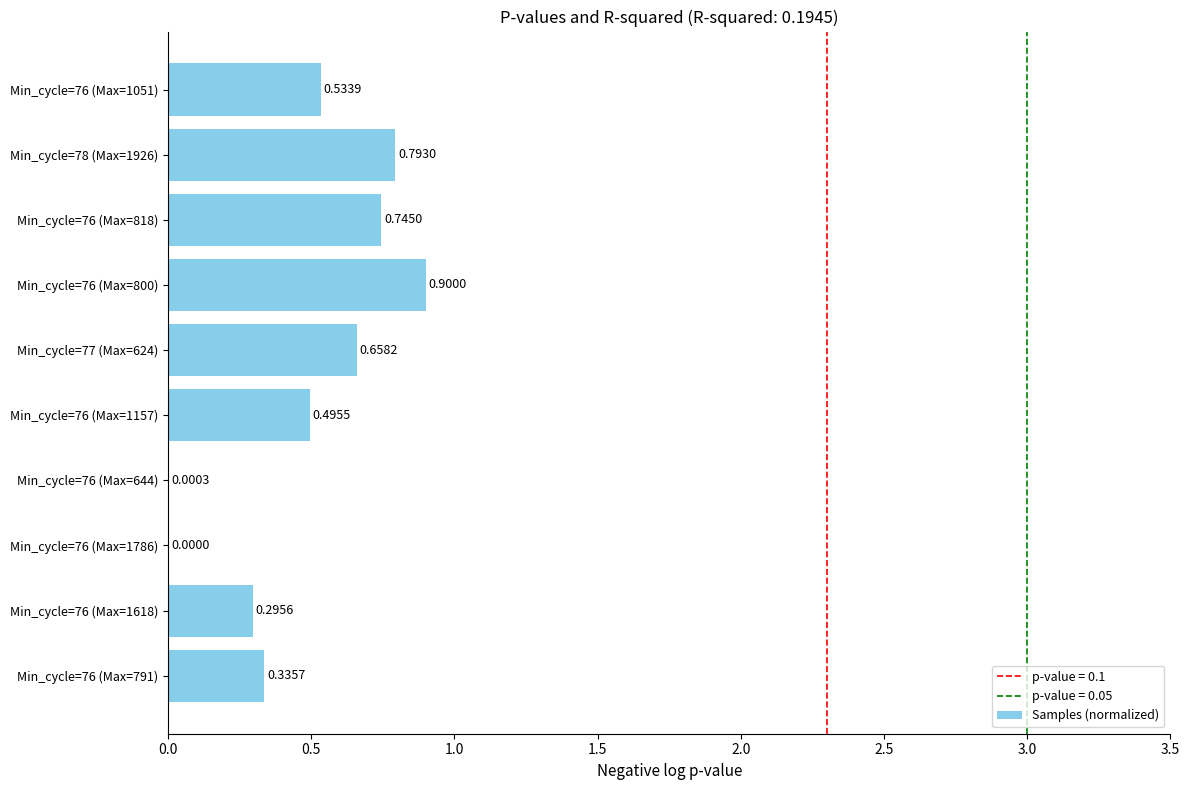

What is the change in value from Min_cycle=76 (Max=791) to Min_cycle=76 (Max=818)?

+0.4